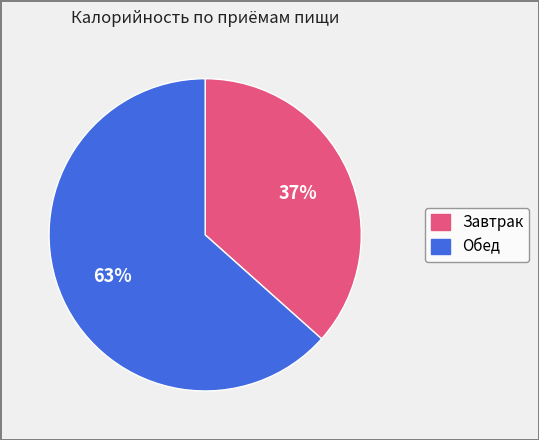

Is the sum of Завтрак and Обед greater than half?

Yes